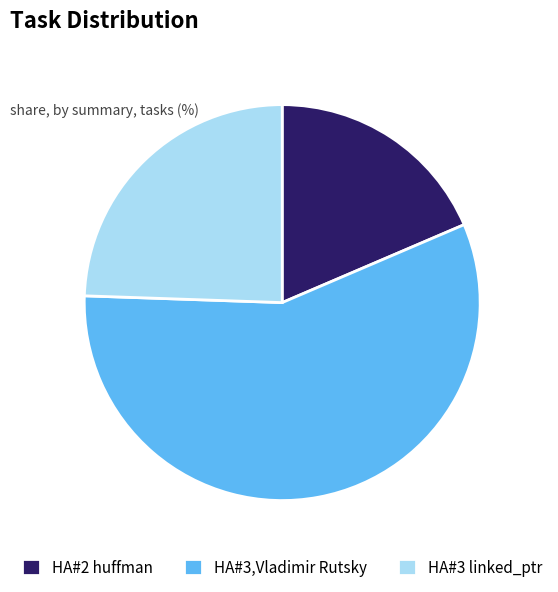

Combined, do HA#3,Vladimir Rutsky and HA#2 huffman account for over 50%?

Yes